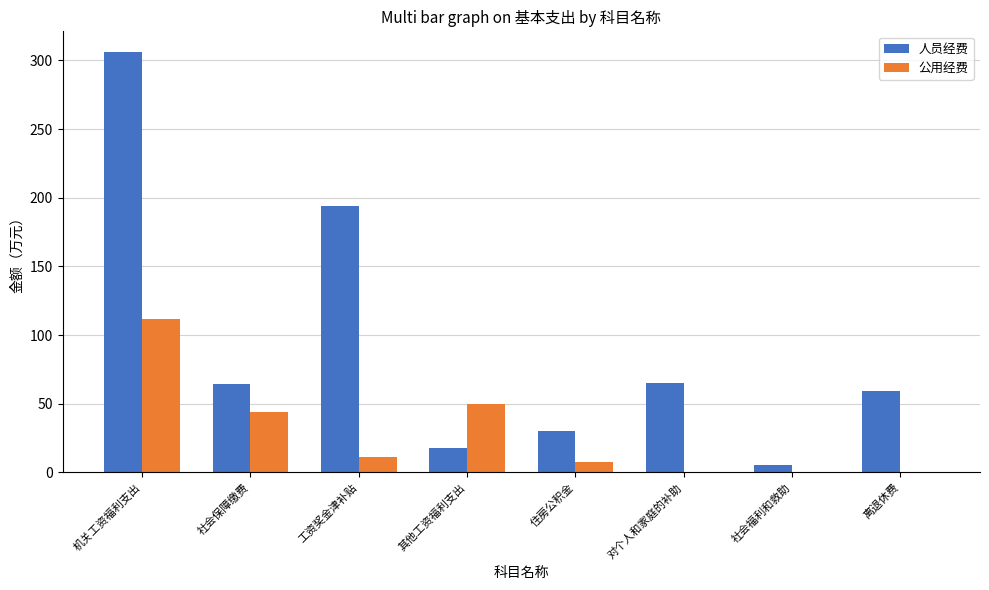

How many groups of bars are there?

8